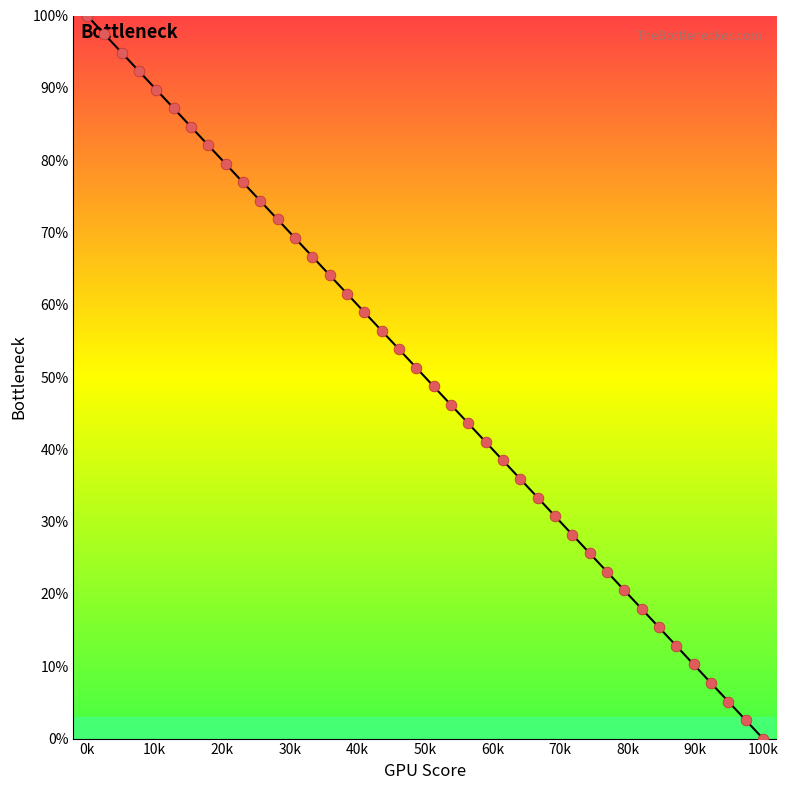

What is the difference between the maximum and minimum values?

100.0